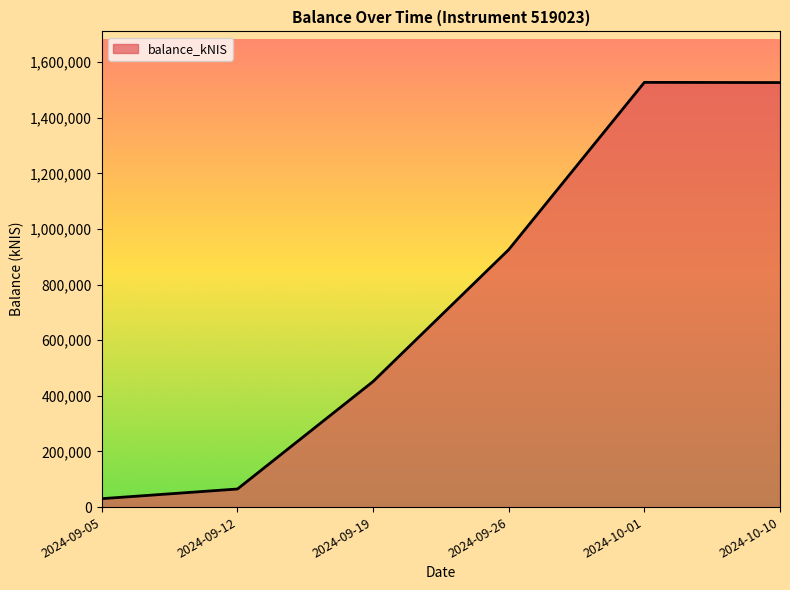

What is the change in value from 2024-09-19 to 2024-10-01?

+1075884.5